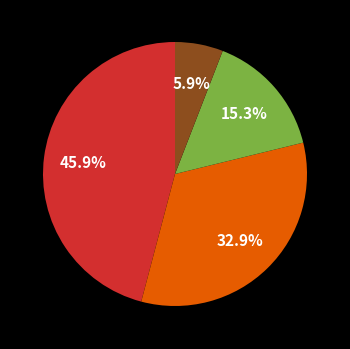

To the nearest percent, what is the difference between the largest and smallest slice percentages?

40%